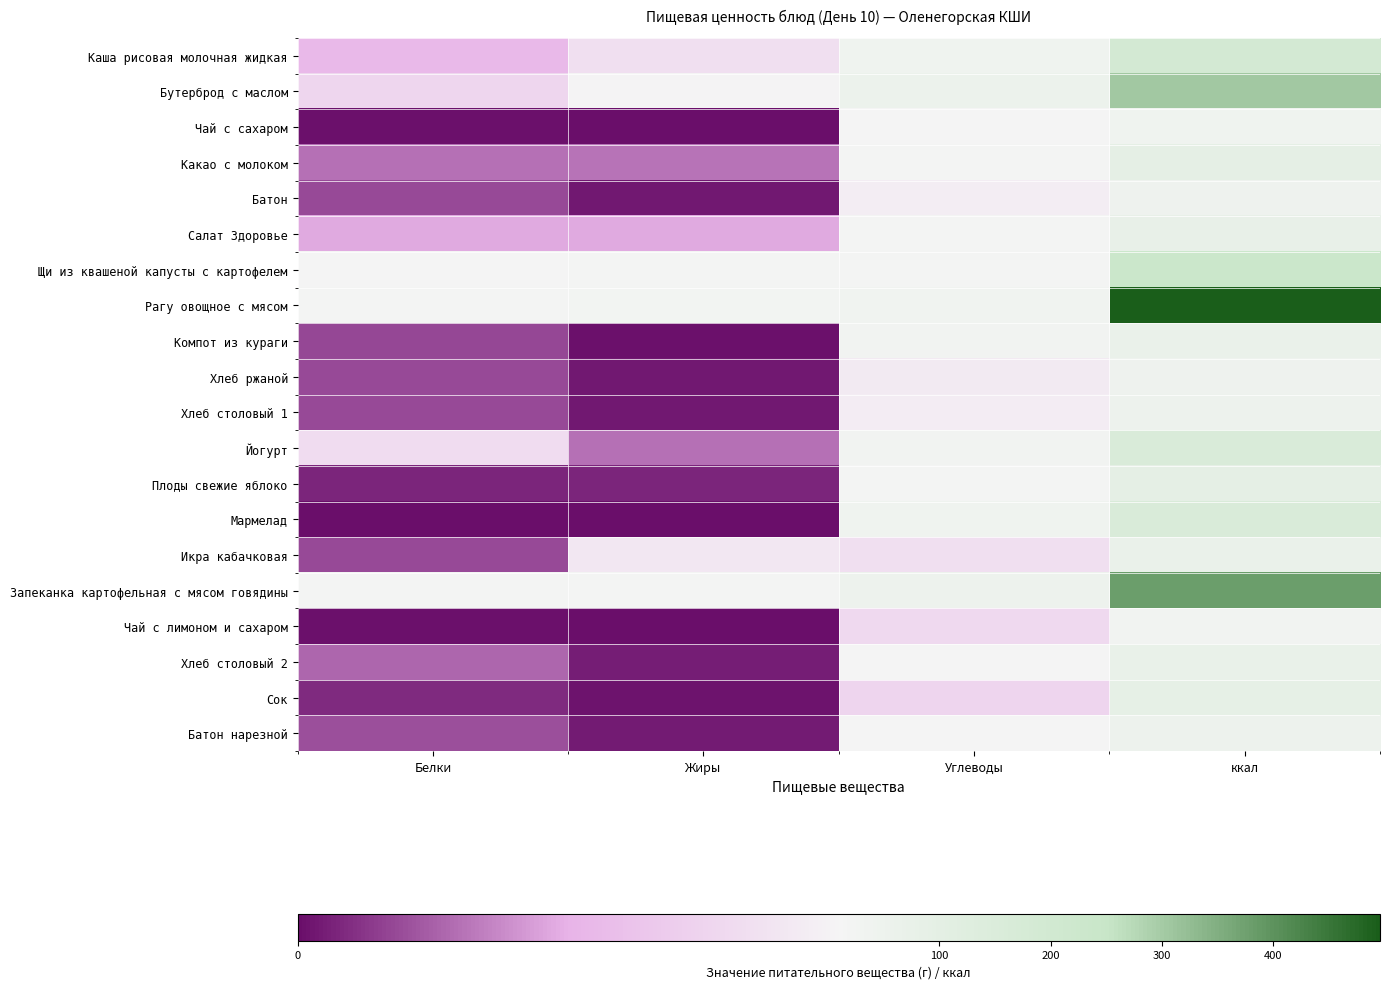

At Жиры, list the series in order from smallest to largest.

Чай с сахаром, Мармелад, Чай с лимоном и сахаром, Компот из кураги, Сок, Хлеб ржаной, Хлеб столовый 1, Батон, Батон нарезной, Хлеб столовый 2, Плоды свежие яблоко, Йогурт, Какао с молоком, Салат Здоровье, Каша рисовая молочная жидкая, Икра кабачковая, Бутерброд с маслом, Щи из квашеной капусты с картофелем, Запеканка картофельная с мясом говядины, Рагу овощное с мясом